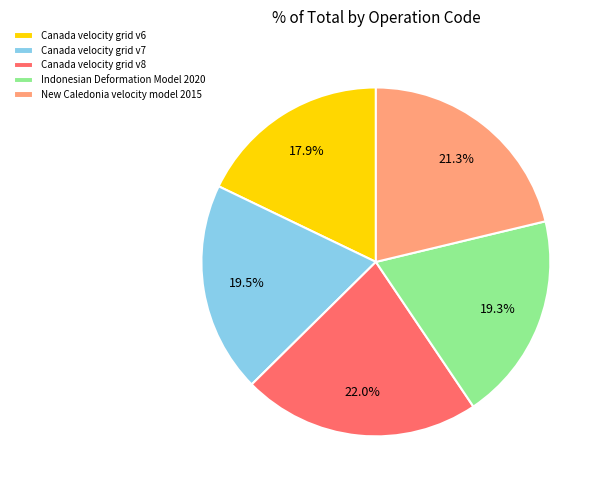

What percentage is the Canada velocity grid v6 slice, to the nearest percent?

18%